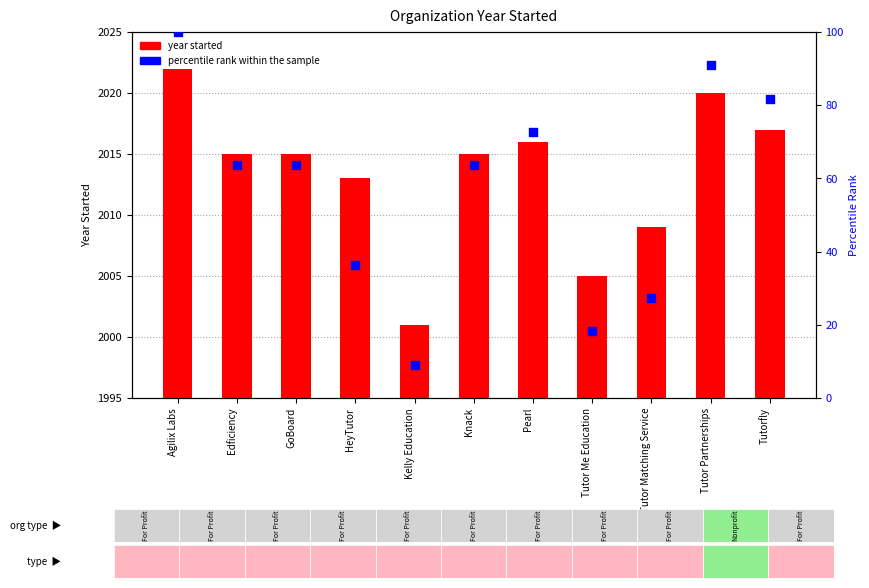

At how many categories does at least one series exceed 1630?

11